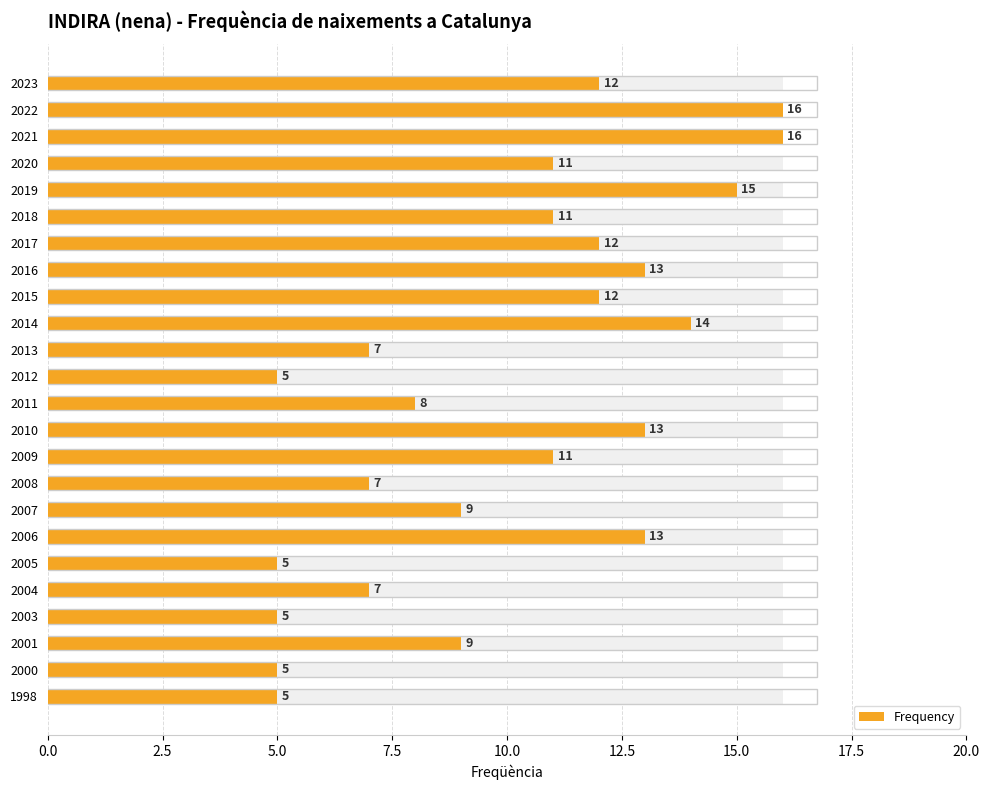

What is the maximum value shown in the chart?

16